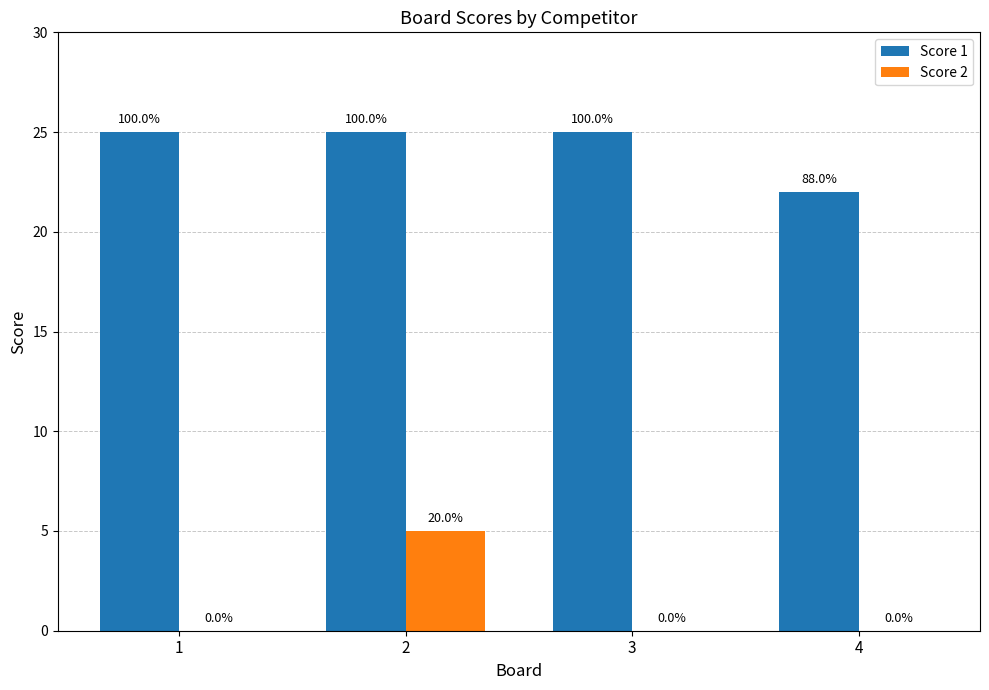

Reading left to right, list all the values displayed in this chart.

Score 1: 1=25	2=25	3=25	4=22
Score 2: 1=0	2=5	3=0	4=0